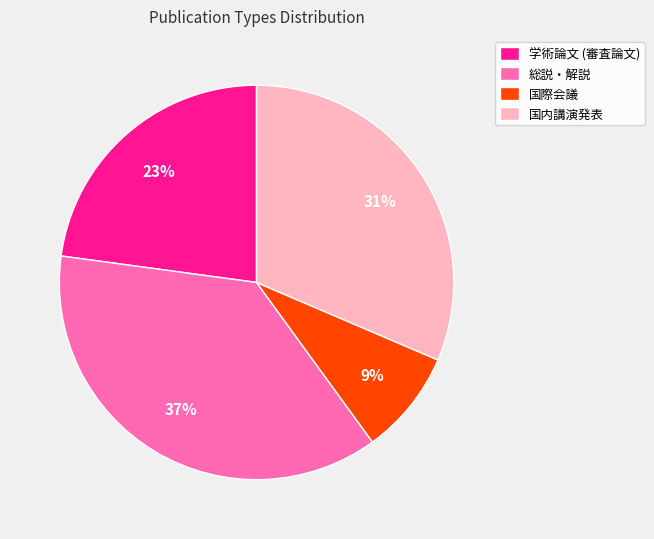

What percentage is the 国際会議 slice, to the nearest percent?

9%